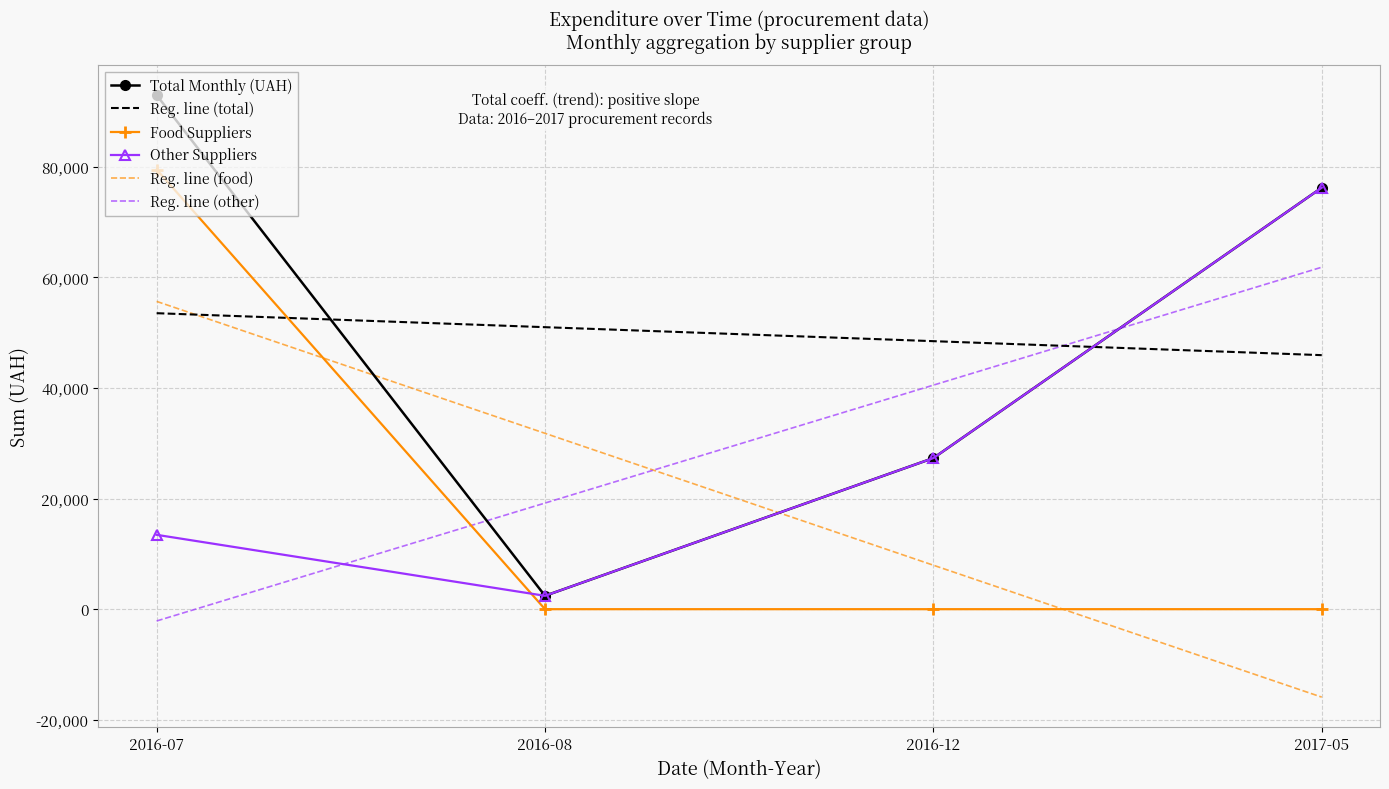

How many values in the Reg. line (total) series are below 50982?

2